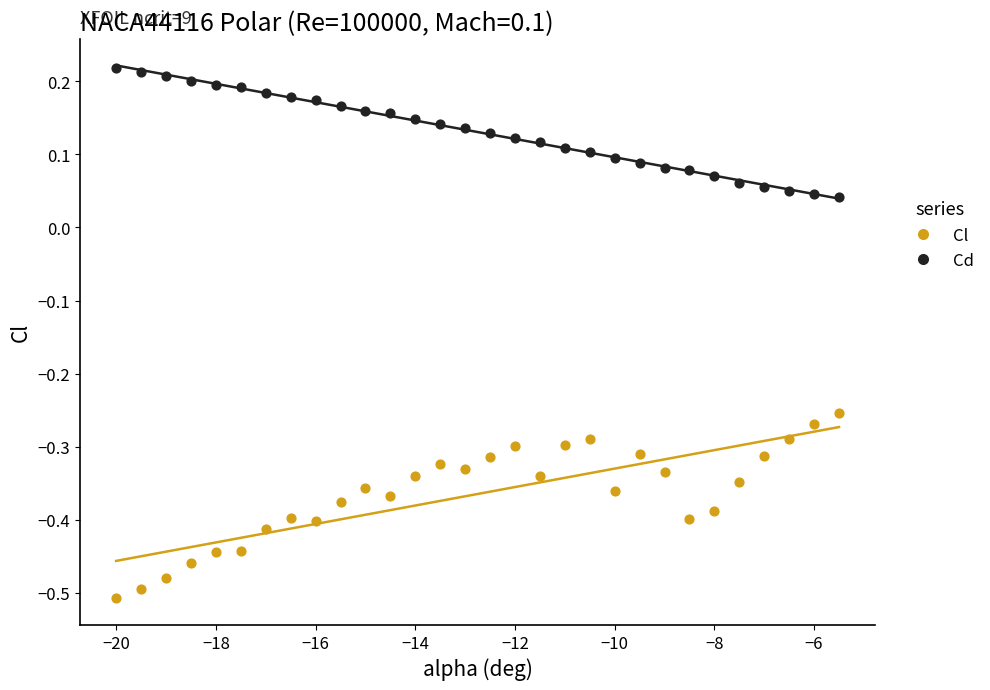

Across all data points, what is the range of X values (max minus min)?

14.5